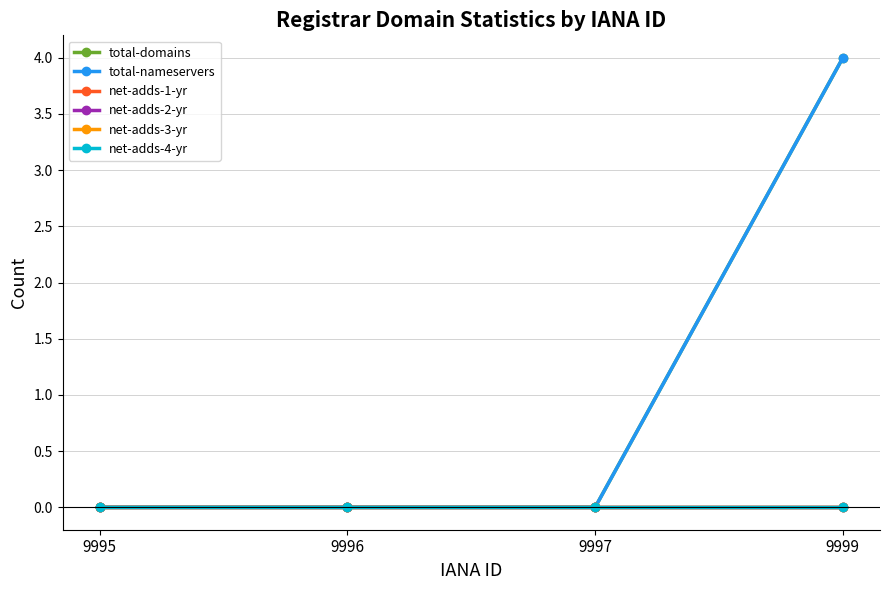

True or false: net-adds-2-yr has a value of 0 at 9995.

True